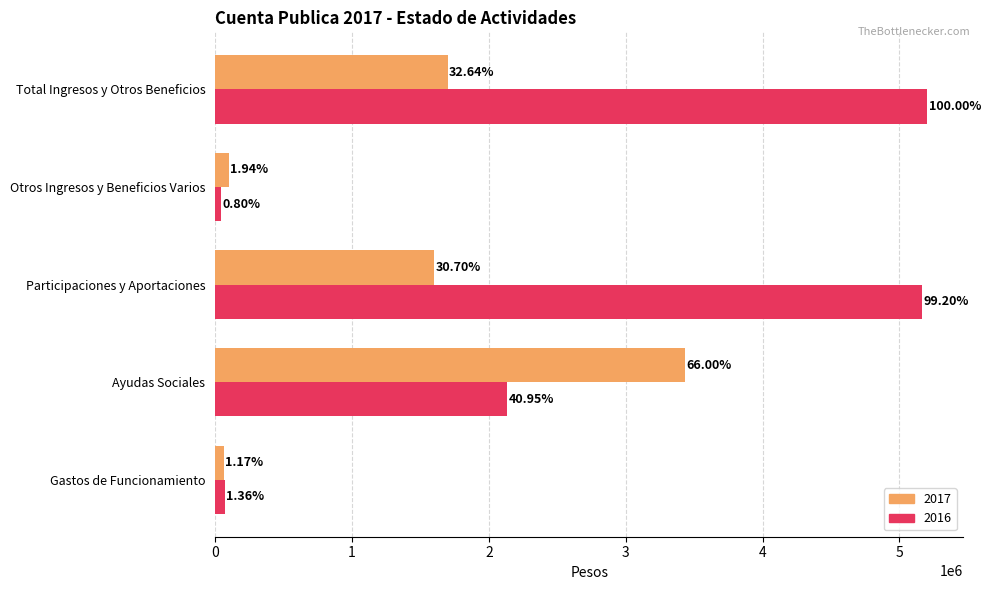

What is the difference between the highest and lowest values at Otros Ingresos y Beneficios Varios?

59750.5